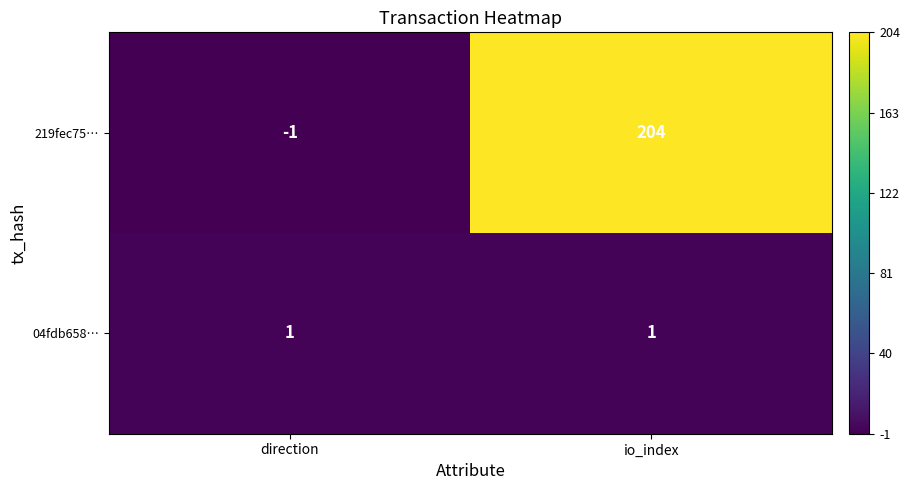

What is the difference between the maximum and minimum values in the 219fec75… series?

205